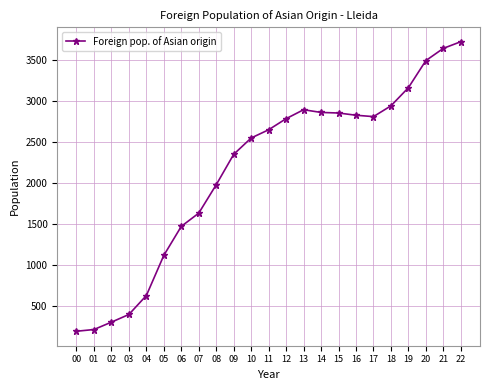

What is the value of the 17th point from the left?

2828